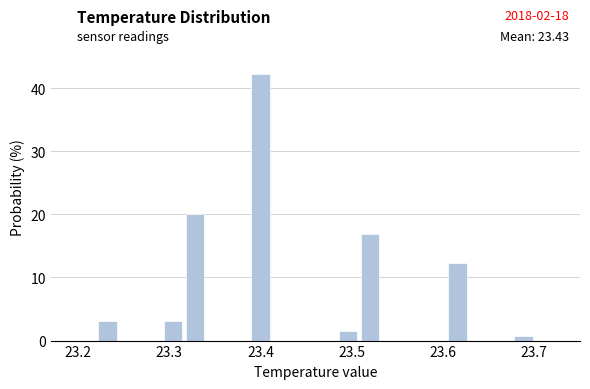

Around what value on the x-axis is the tallest bar? Give the approximate position of its centre, as read against the axis.

23.40